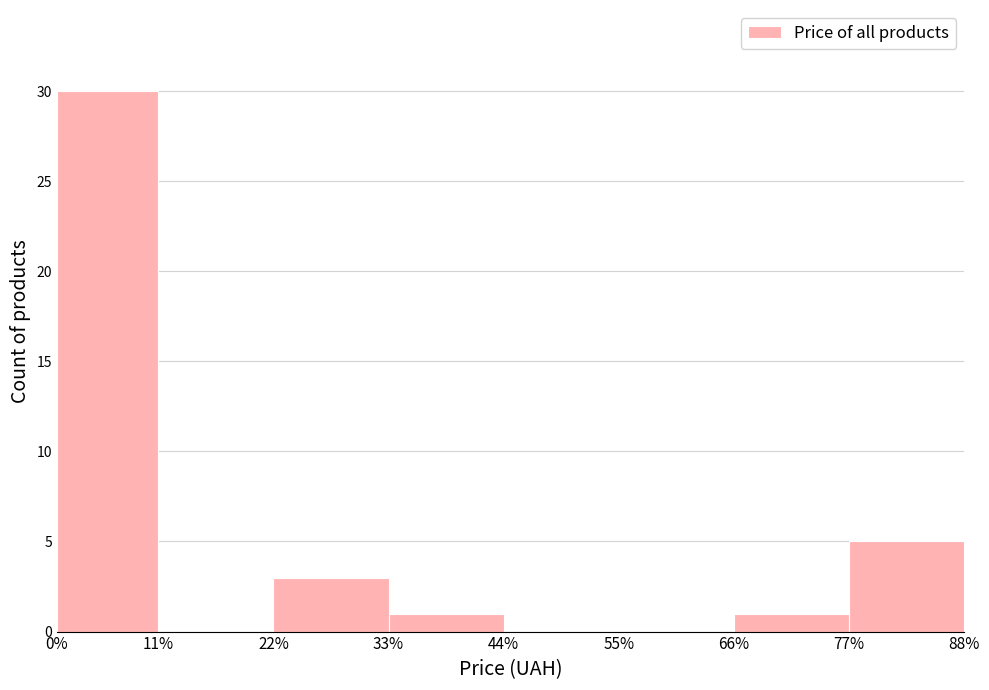

Which has a higher value, 55% or 33%?

33%